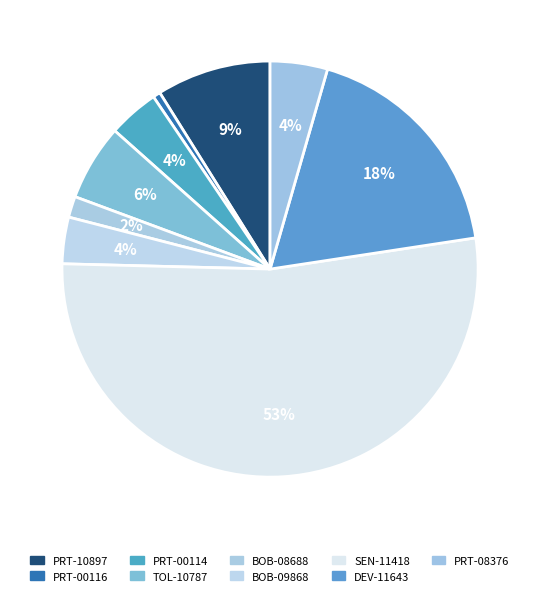

Which category has the biggest portion of the pie?

SEN-11418